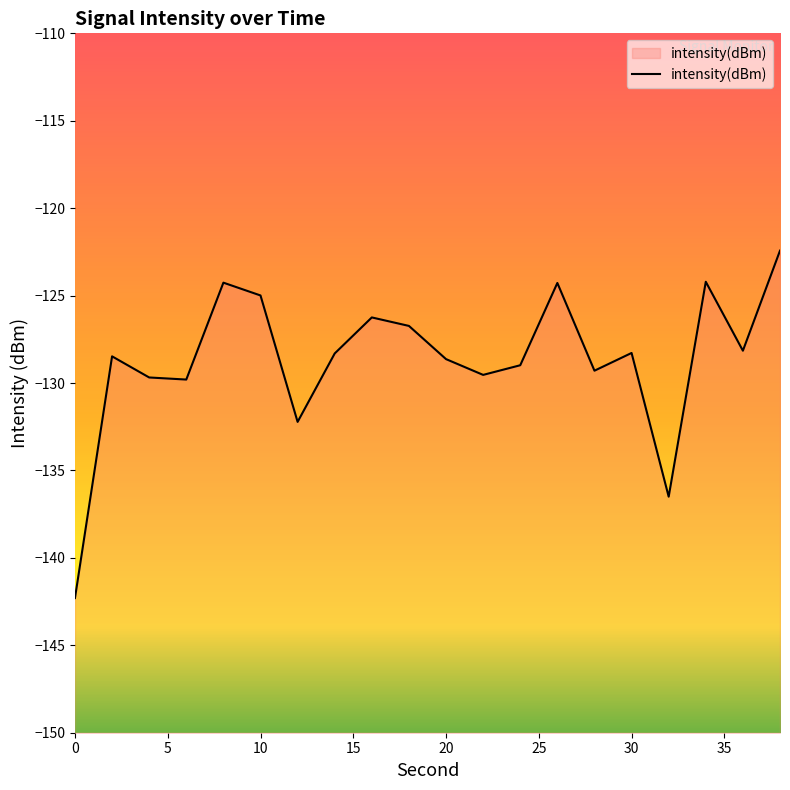

How many data points are above -128?

7